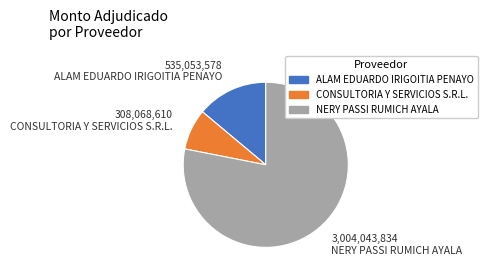

Is NERY PASSI RUMICH AYALA the majority of the pie?

Yes